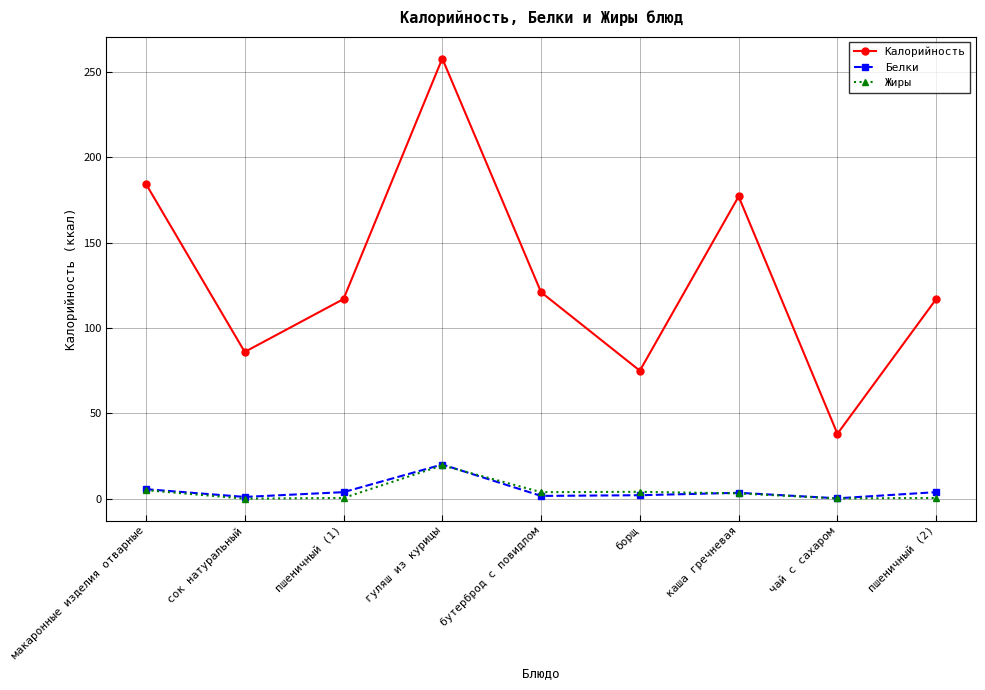

What is the approximate value of Жиры at макаронные изделия отварные?

5.0